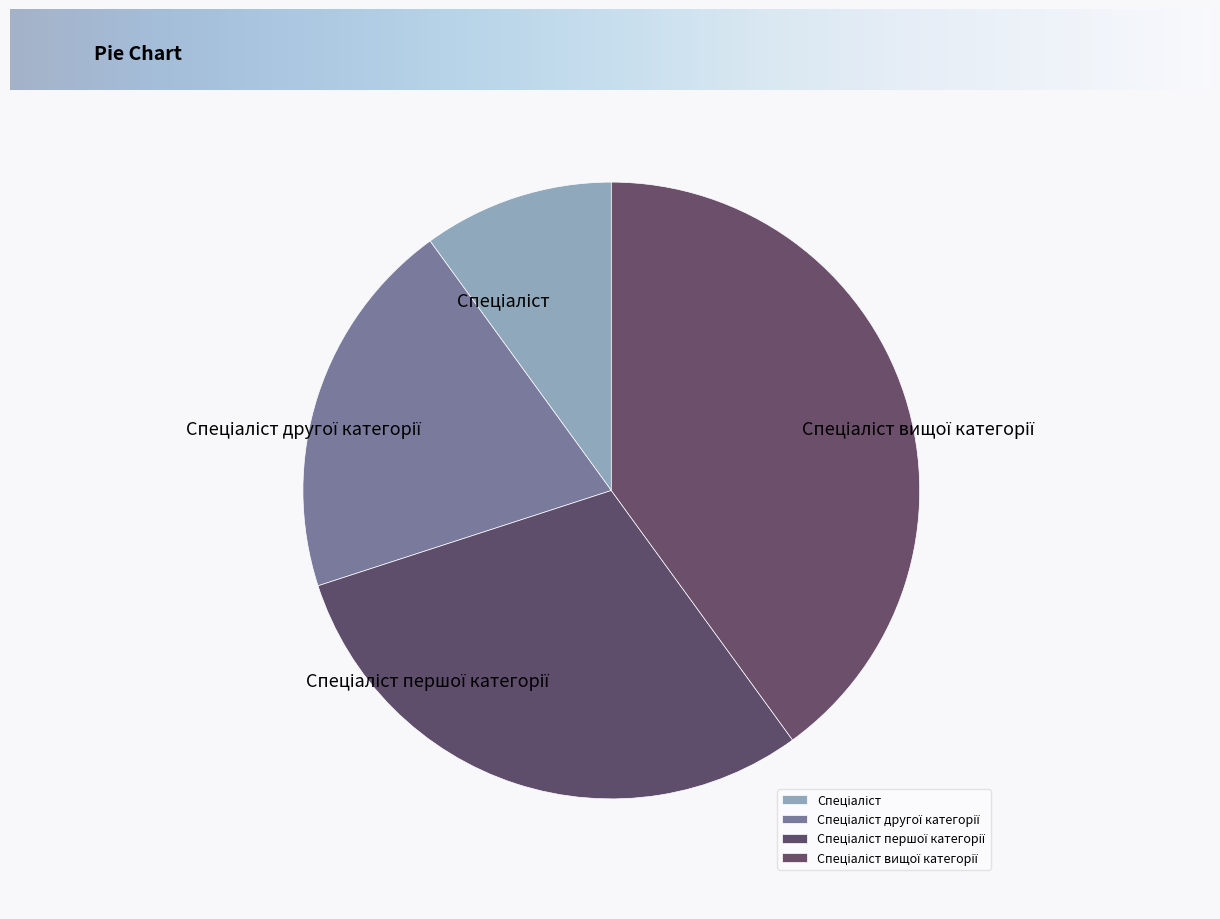

Does any single category account for the majority?

No